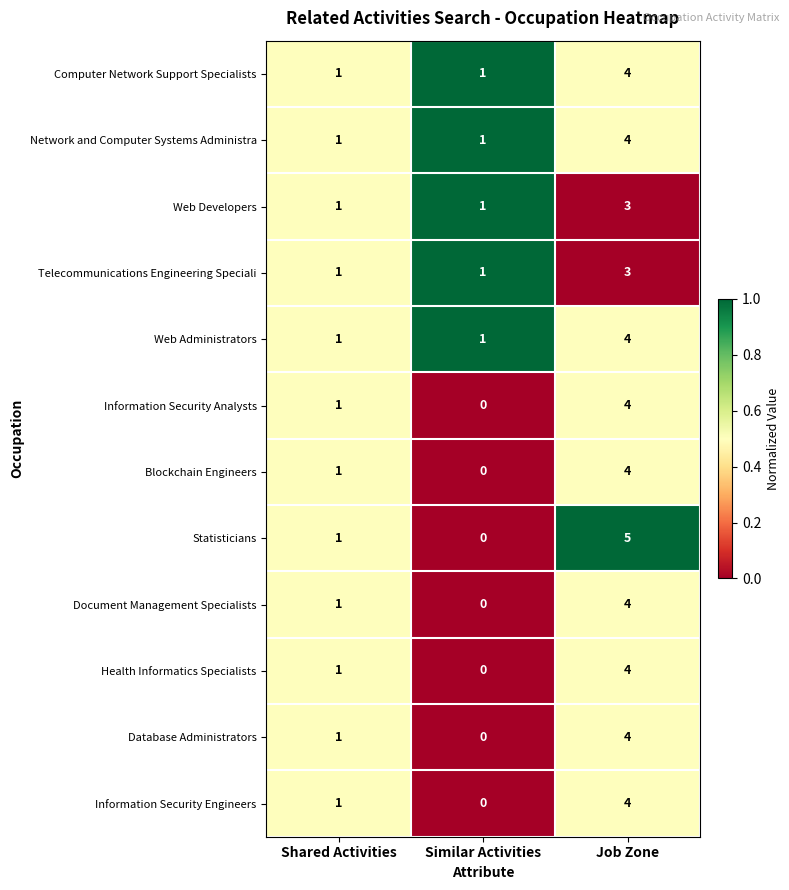

What is the difference between the maximum and minimum values in the Database Administrators series?

4